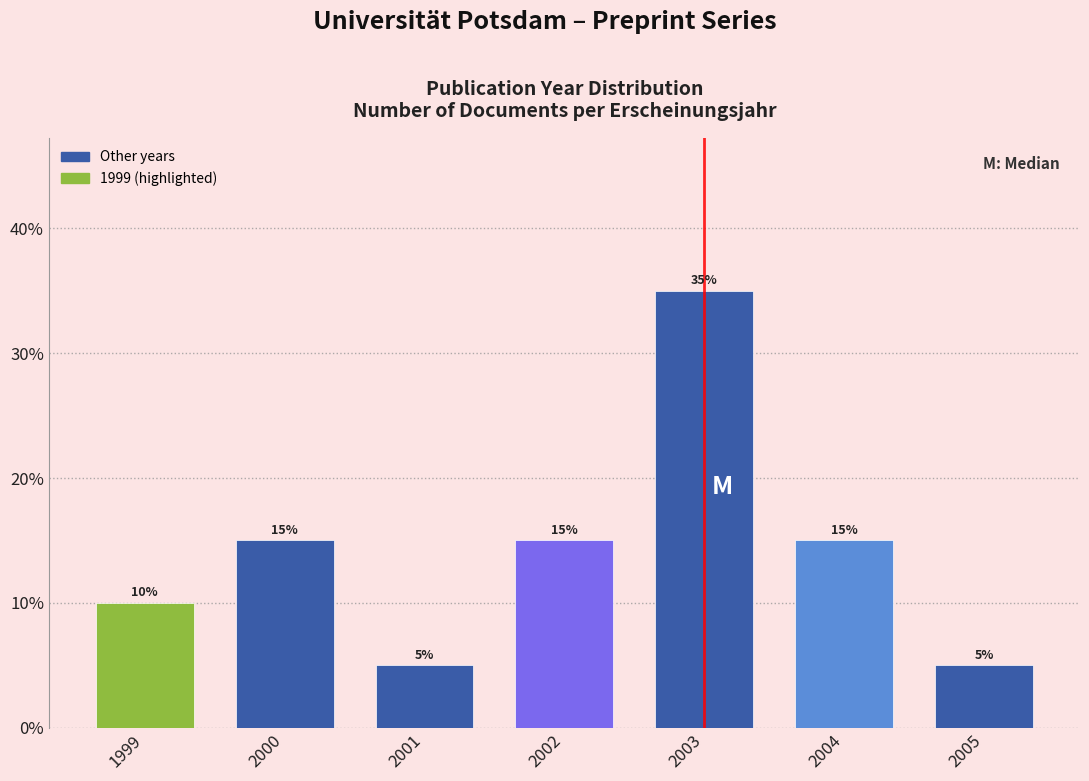

Reading left to right, what are all the values shown in this chart?

10	15	5	15	35	15	5